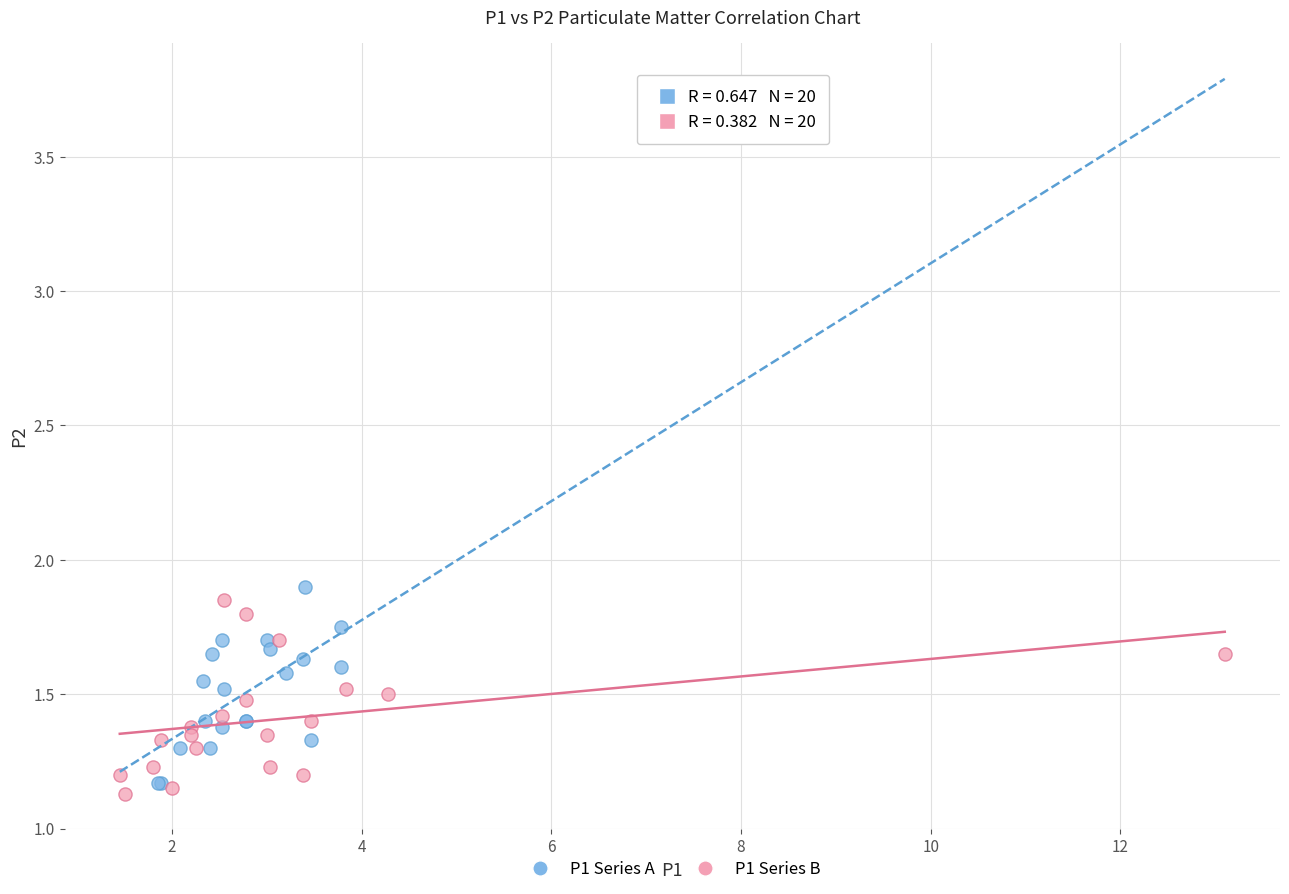

What are all the series names shown in the legend?

P1 Series A, P1 Series B